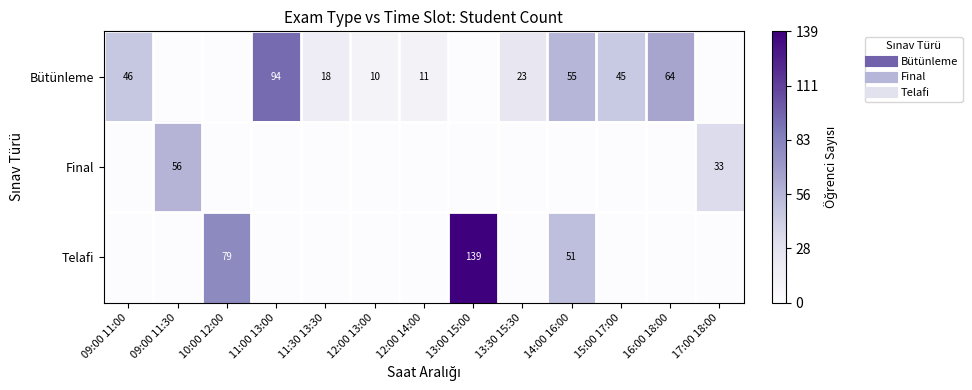

How many distinct data groups are displayed?

3